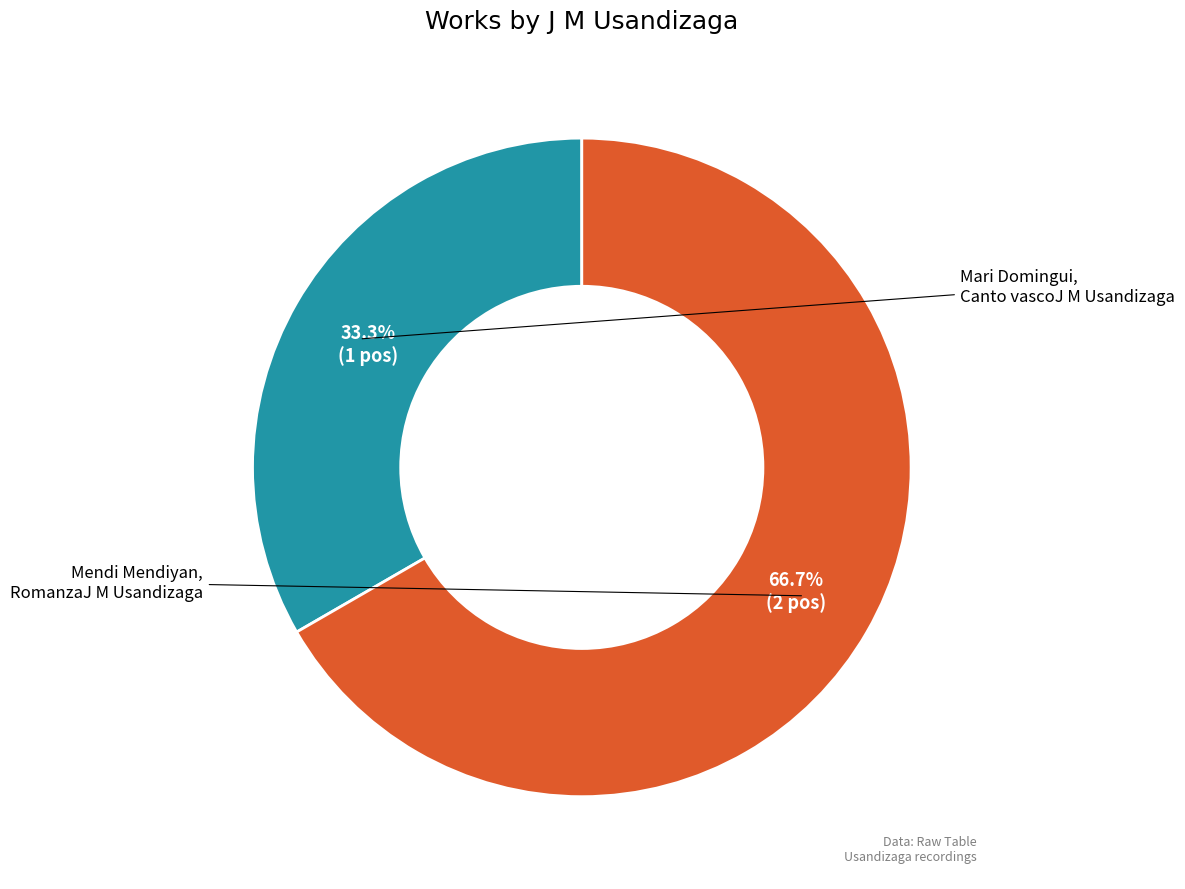

Is there any slice that represents more than half of the pie?

Yes